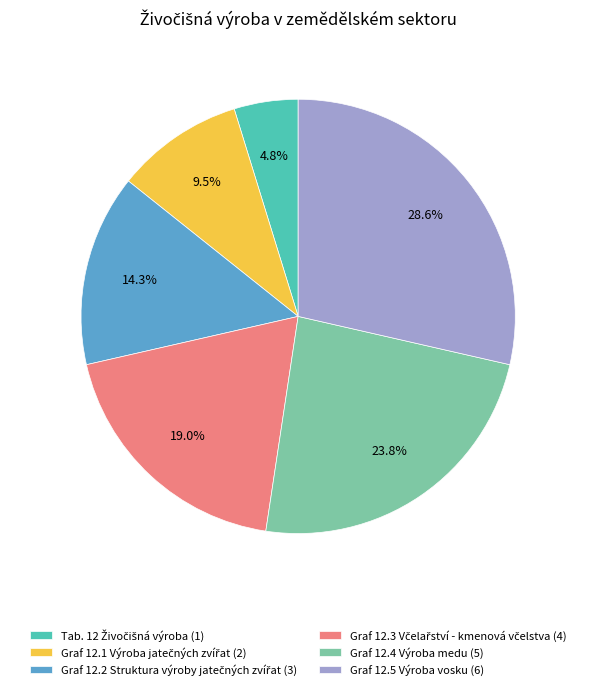

Is there any slice that represents more than half of the pie?

No